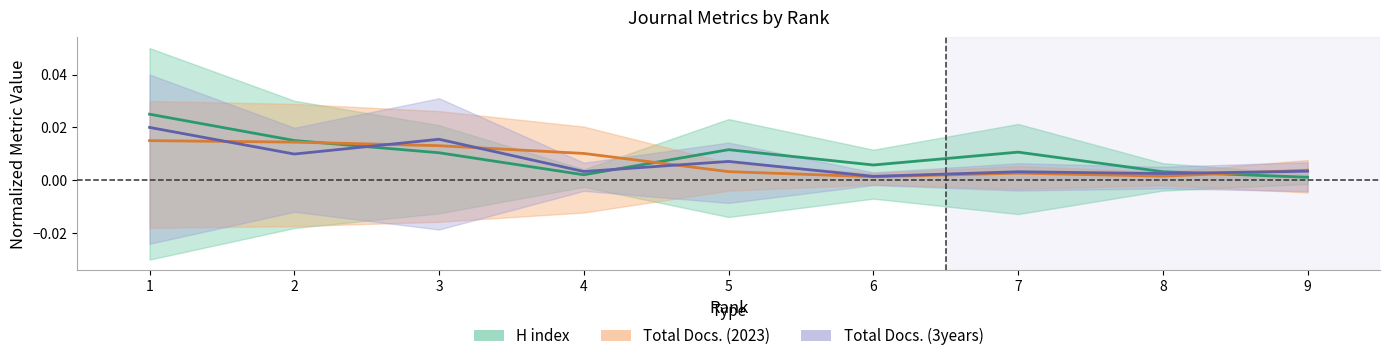

How many intersections are there between Total Docs. (3years) (center) and Total Docs. (2023) (center)?

5